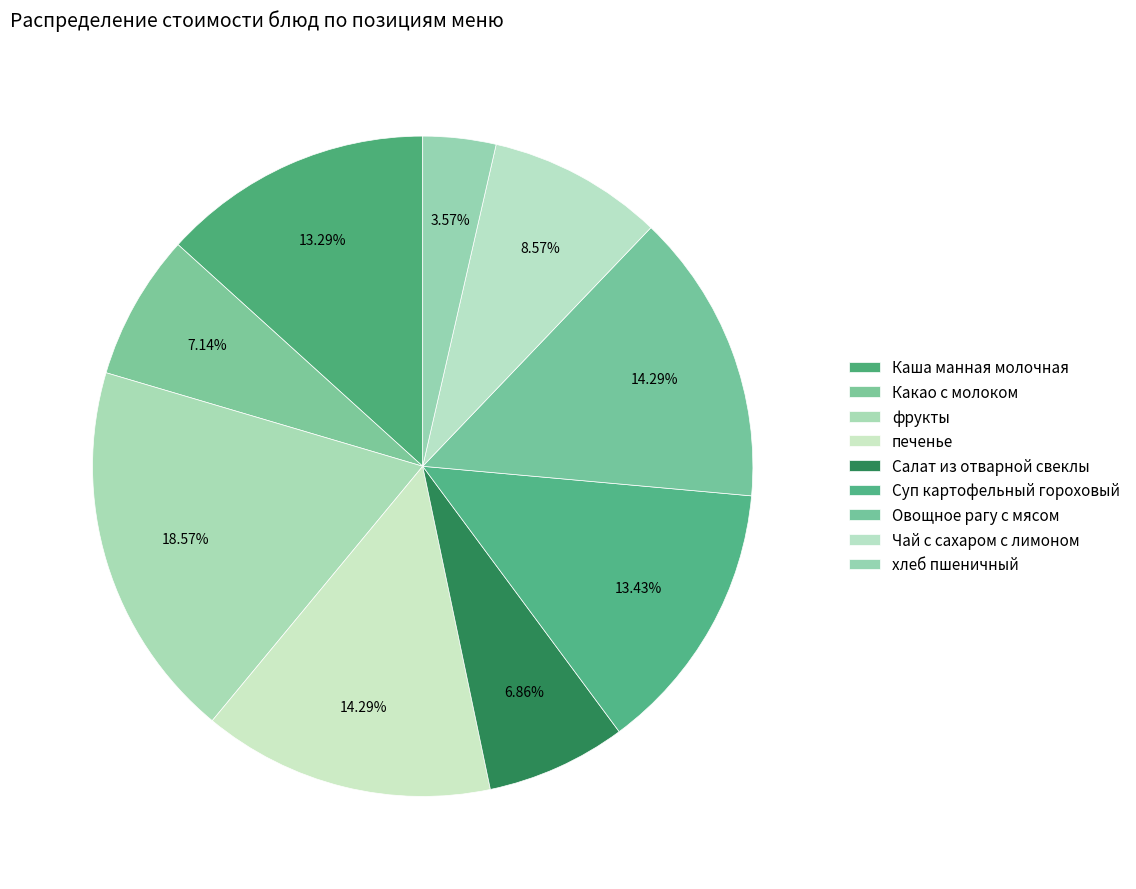

How many segments does this pie chart have?

9